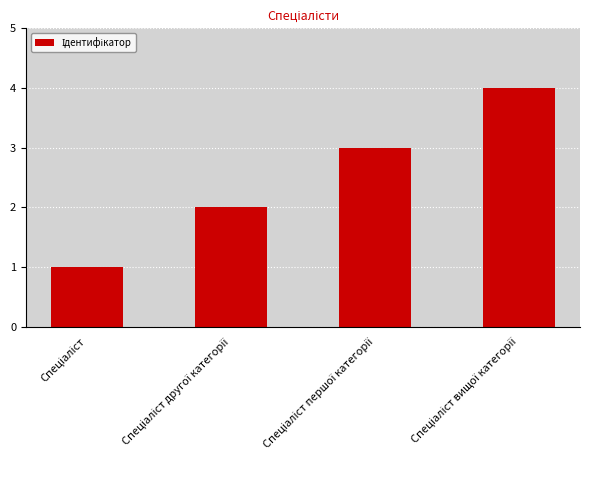

What is the difference between the maximum and minimum values?

3